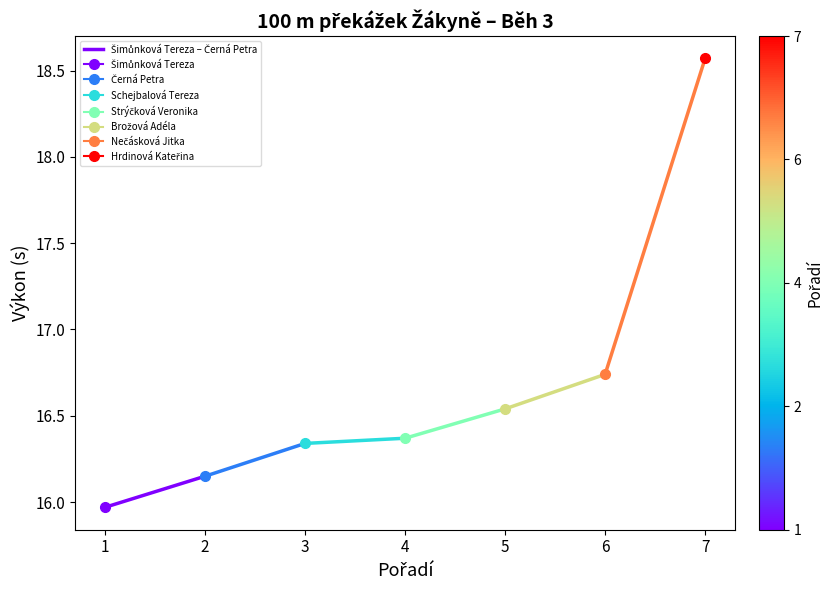

True or false: the data shows 16.0 at 1.

True